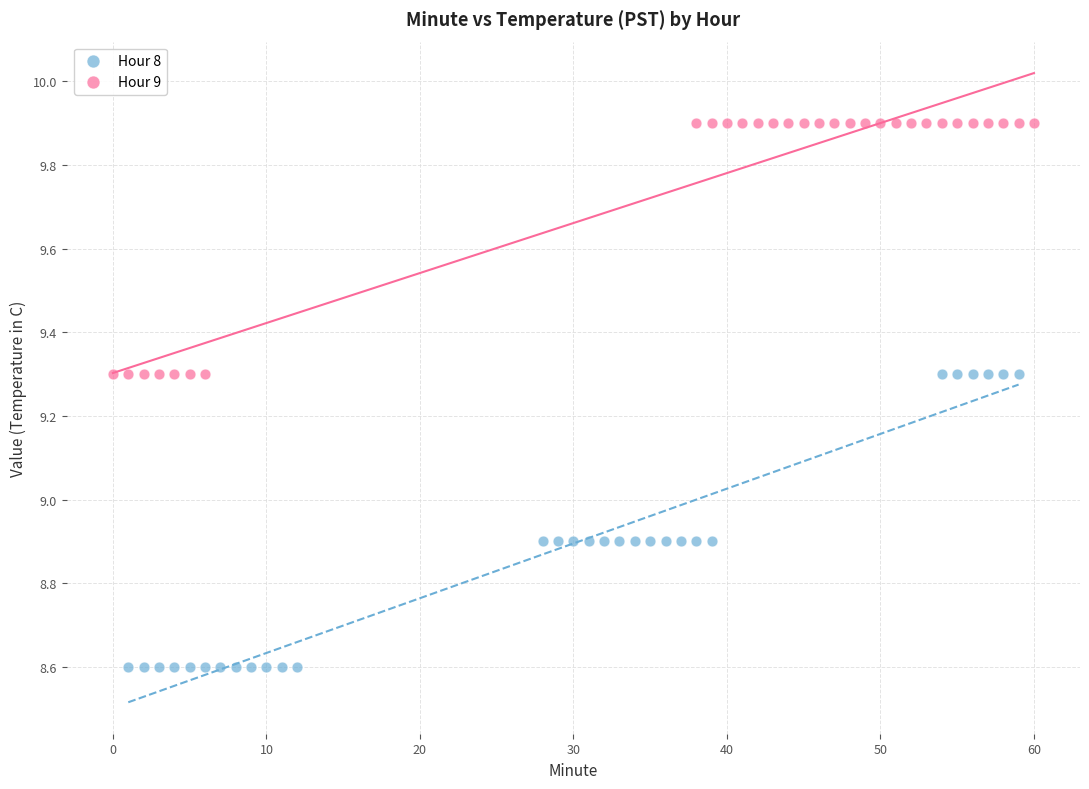

Which series reaches the minimum Y coordinate?

Hour 8